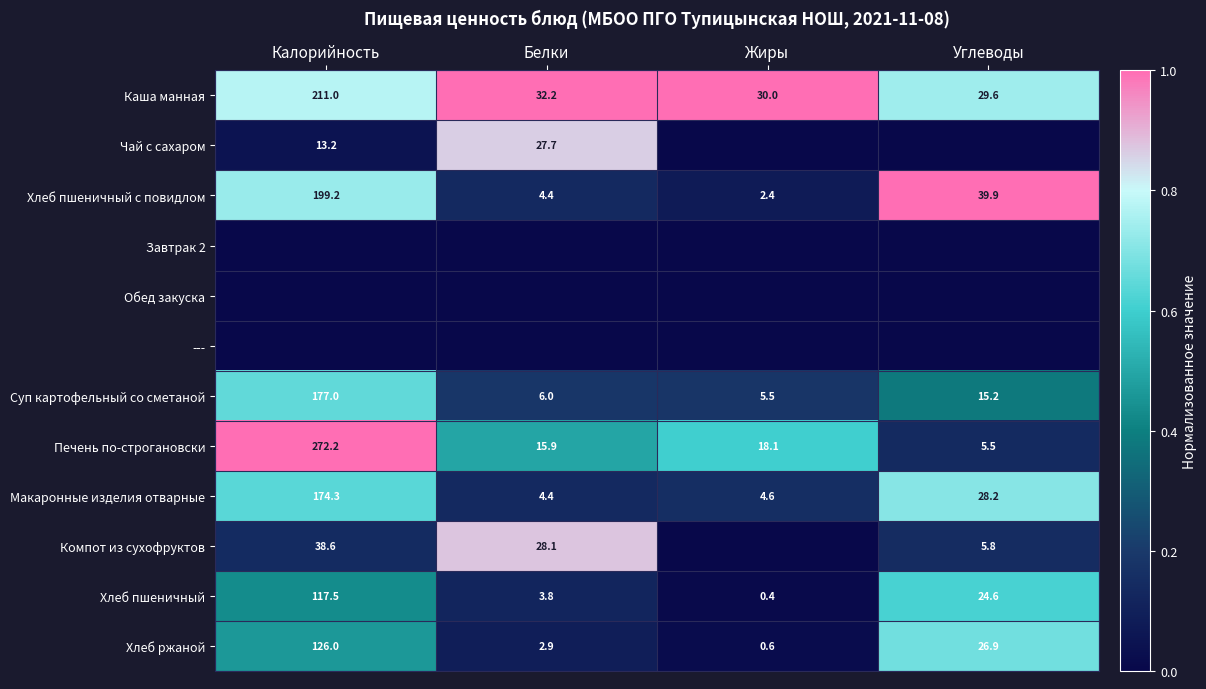

Is it true that Каша манная equals 0.5 at Углеводы?

False